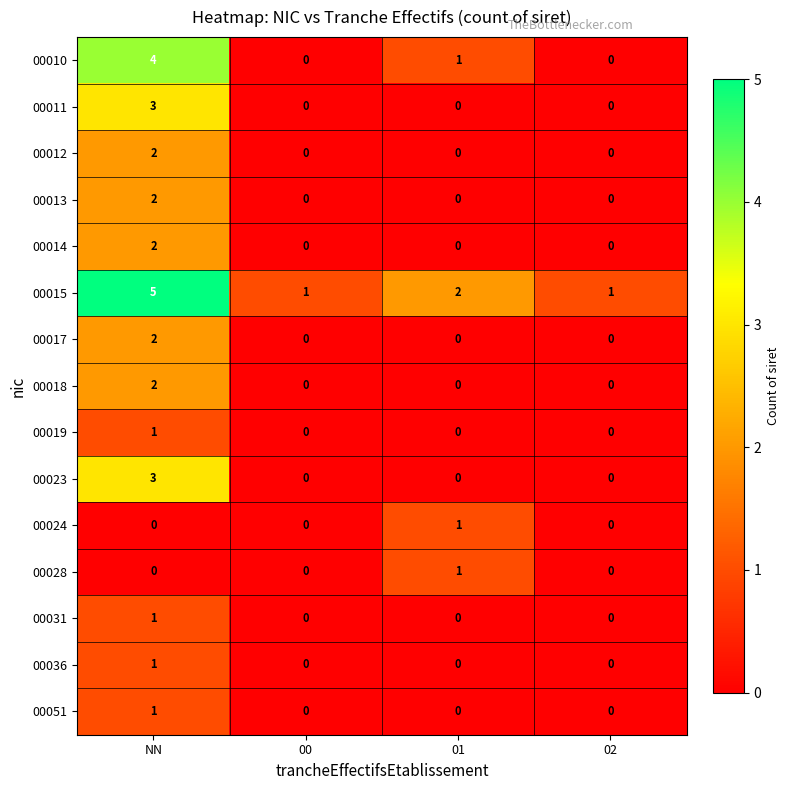

Which category has the highest value in the 00031 series?

NN